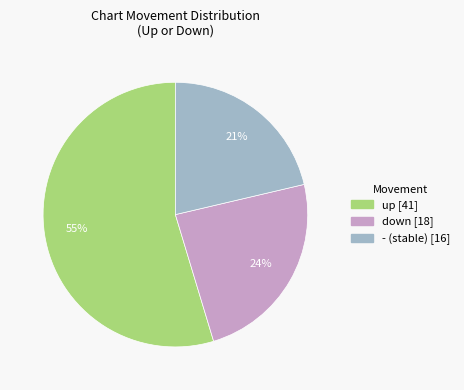

Rank the categories by value from highest to lowest.

up, down, -